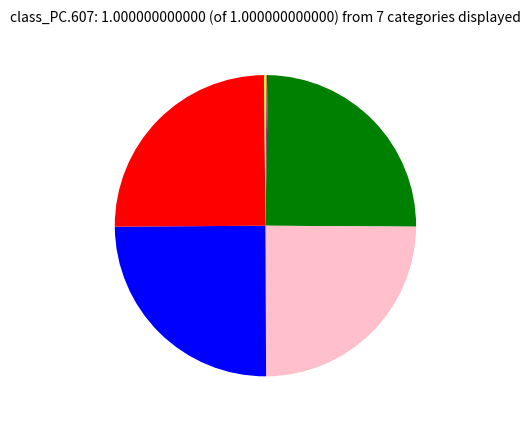

Is there a majority slice in this chart?

No